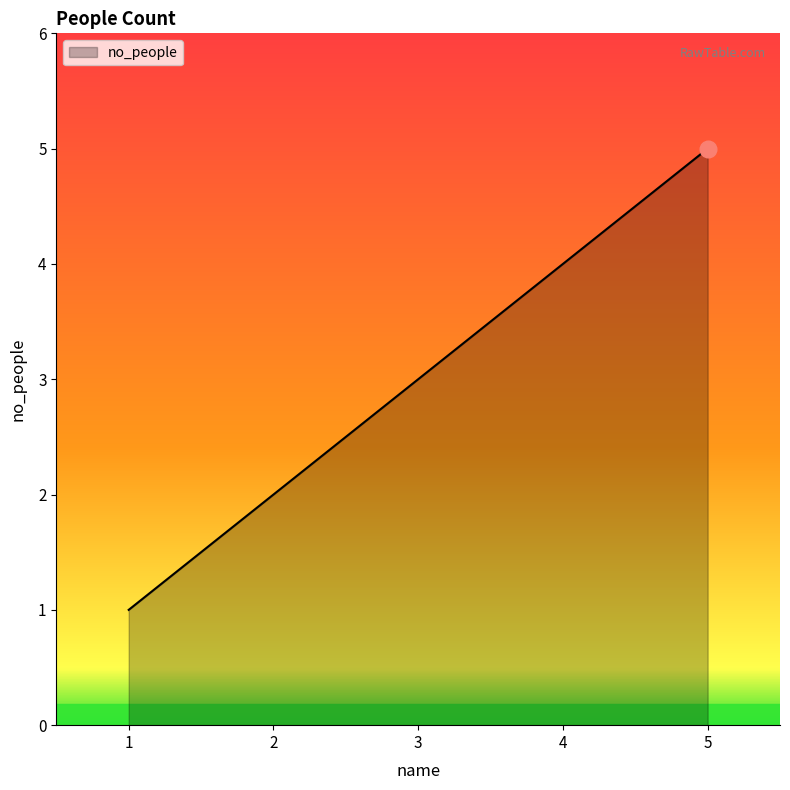

Which category has the highest value across all series?

5